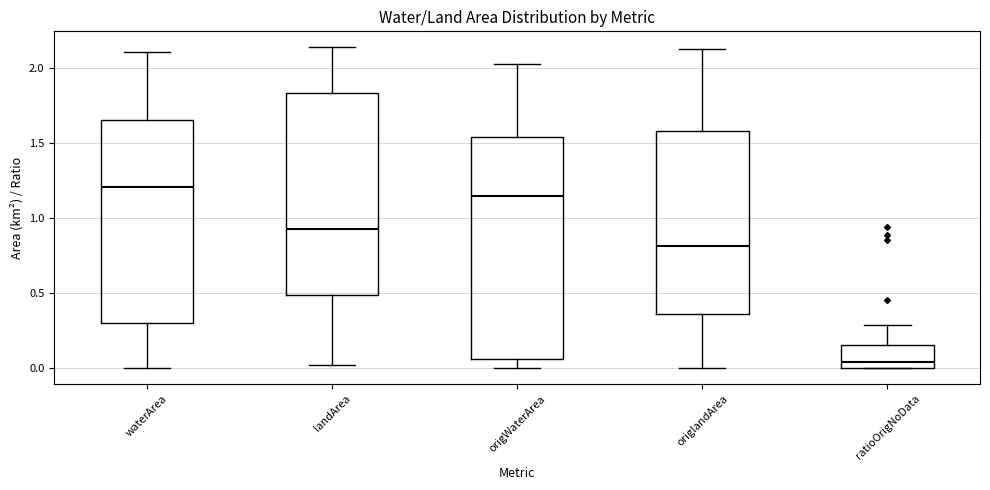

Which box's median line is the highest?

waterArea